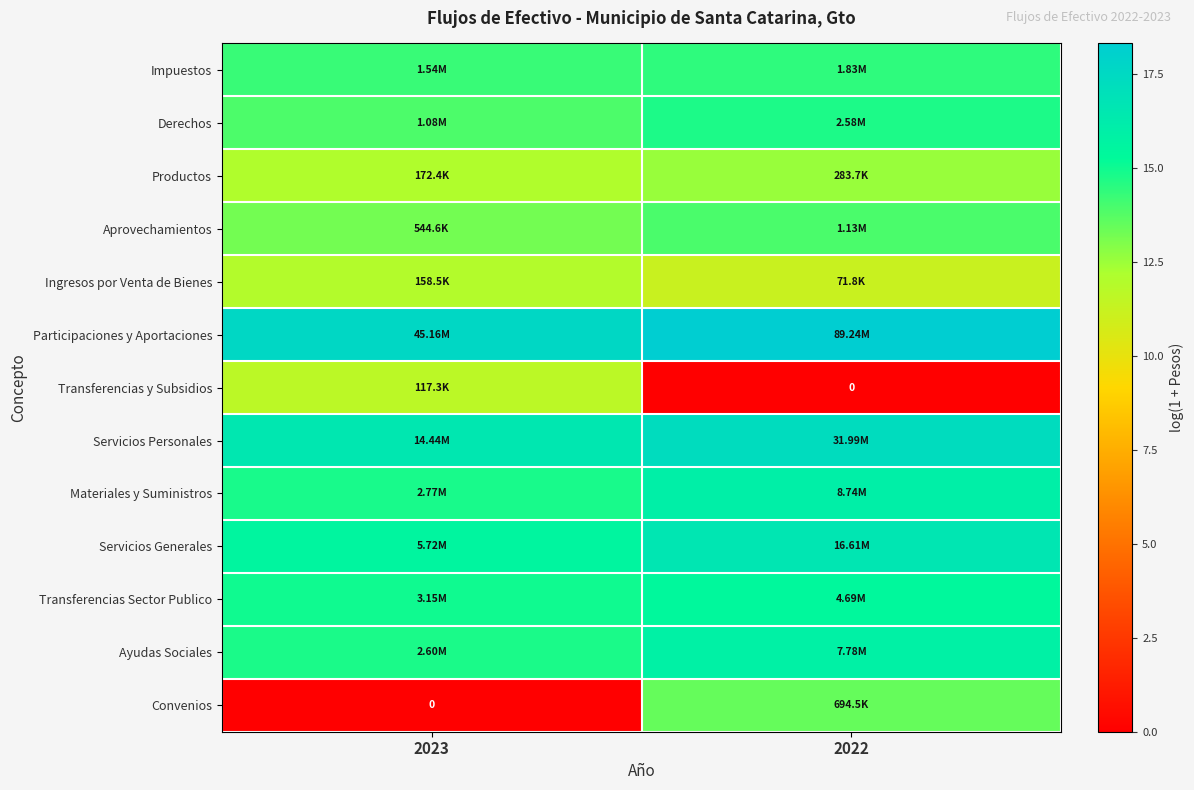

How many data points does each series have?

2